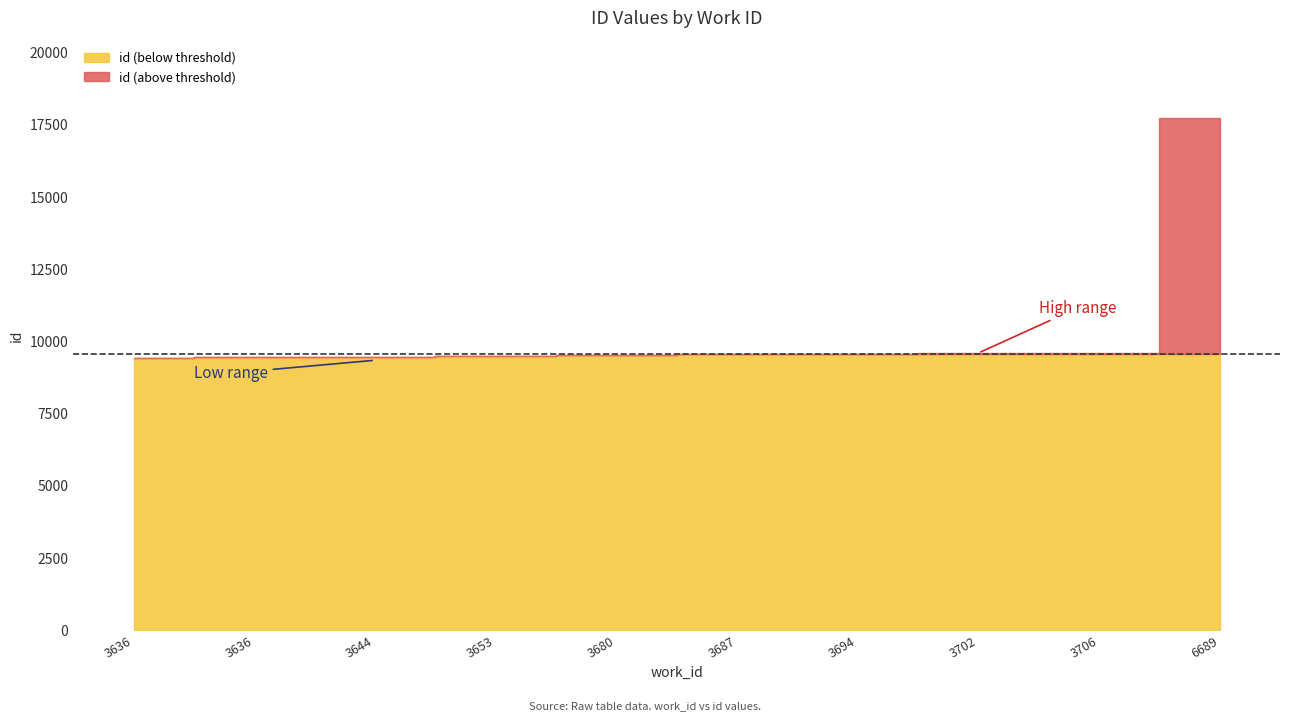

What is the value of the 8th point from the left?

9592